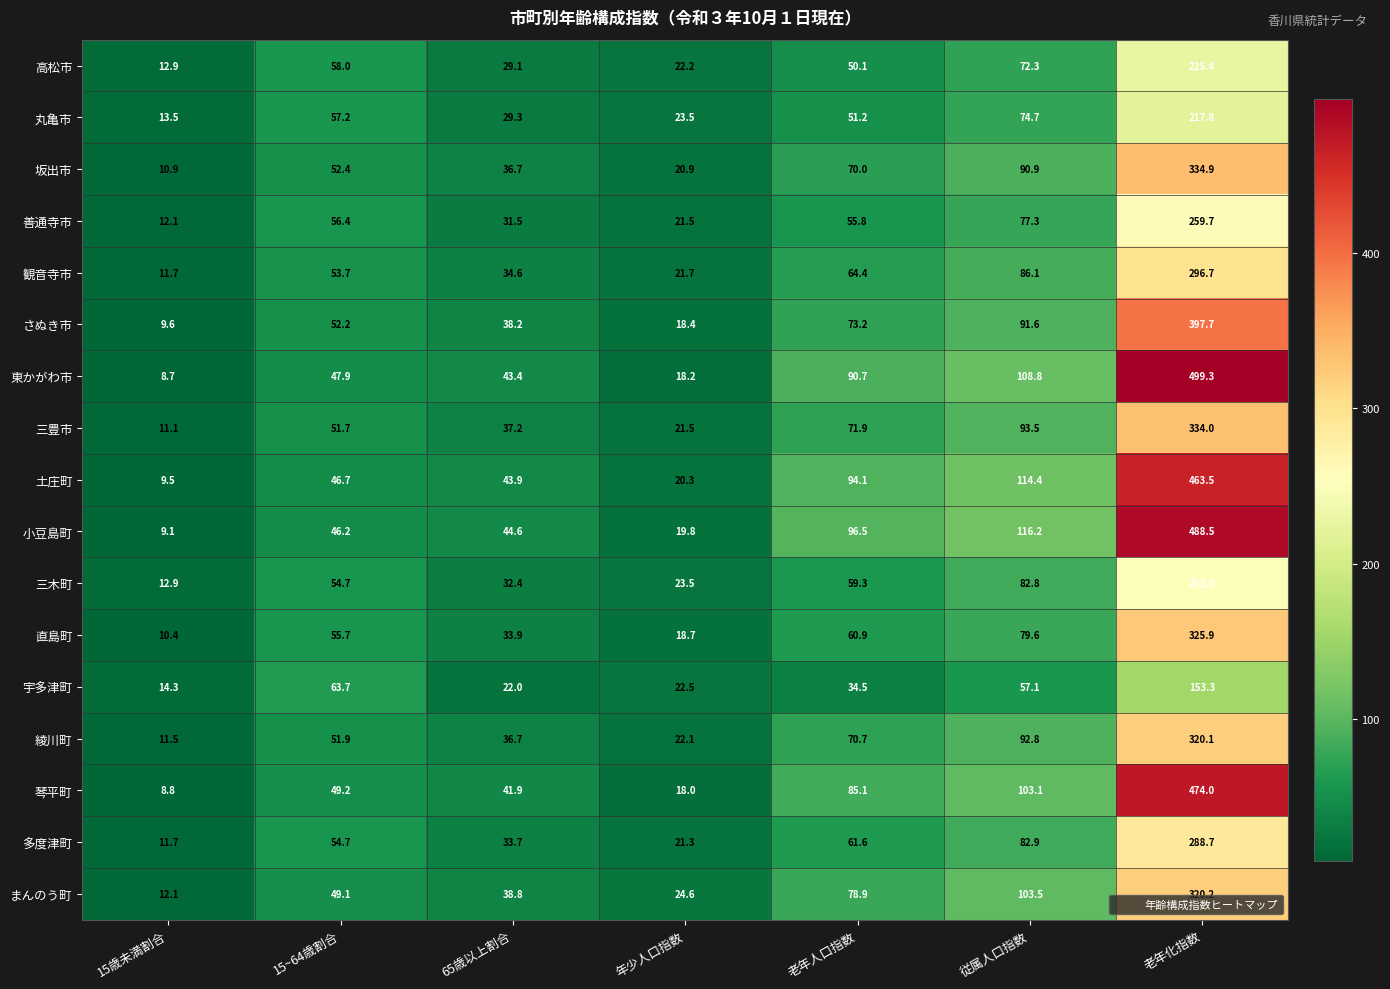

Which series changed the most between 15歳未満割合 and 65歳以上割合?

小豆島町